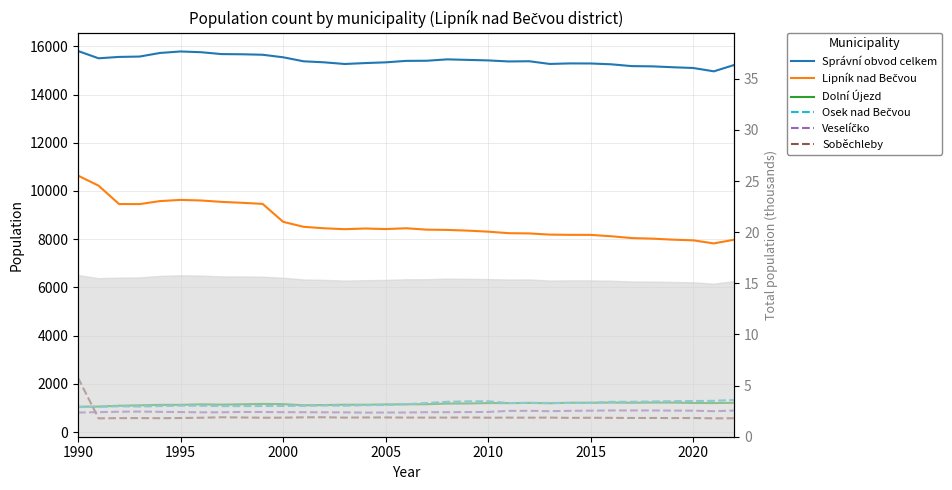

What is the maximum value shown in the chart?

15803